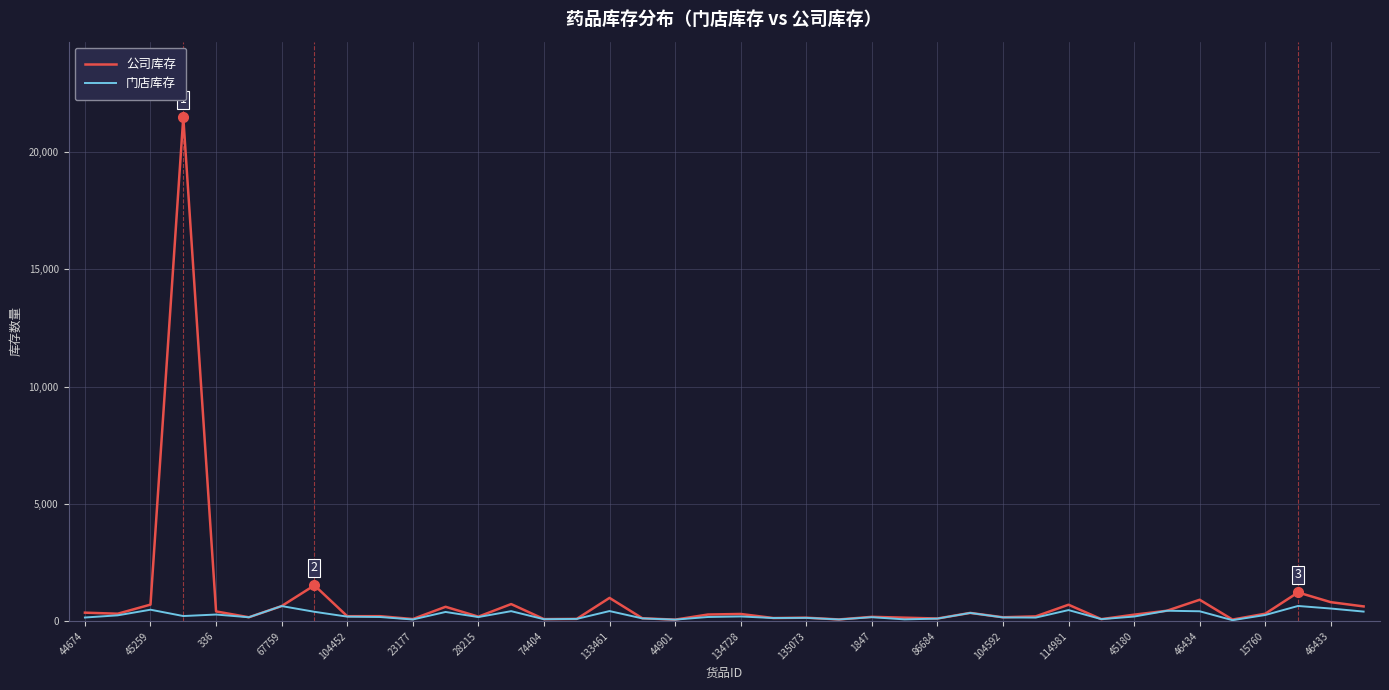

Rank the series by their maximum value, from lowest to highest.

门店库存, 公司库存